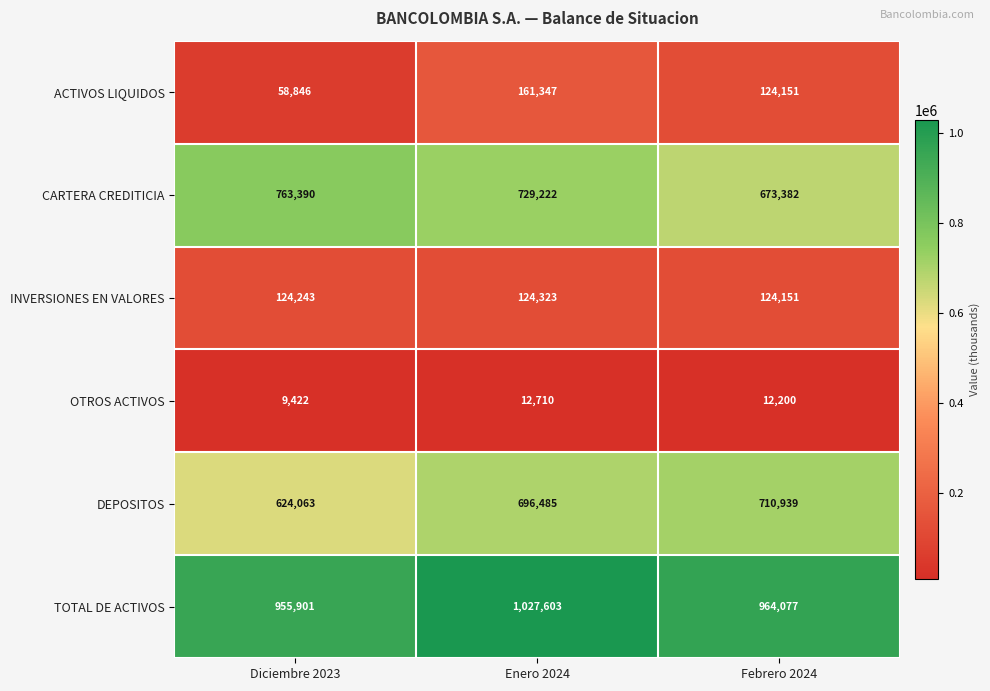

Which category has the highest value across all series?

Enero 2024